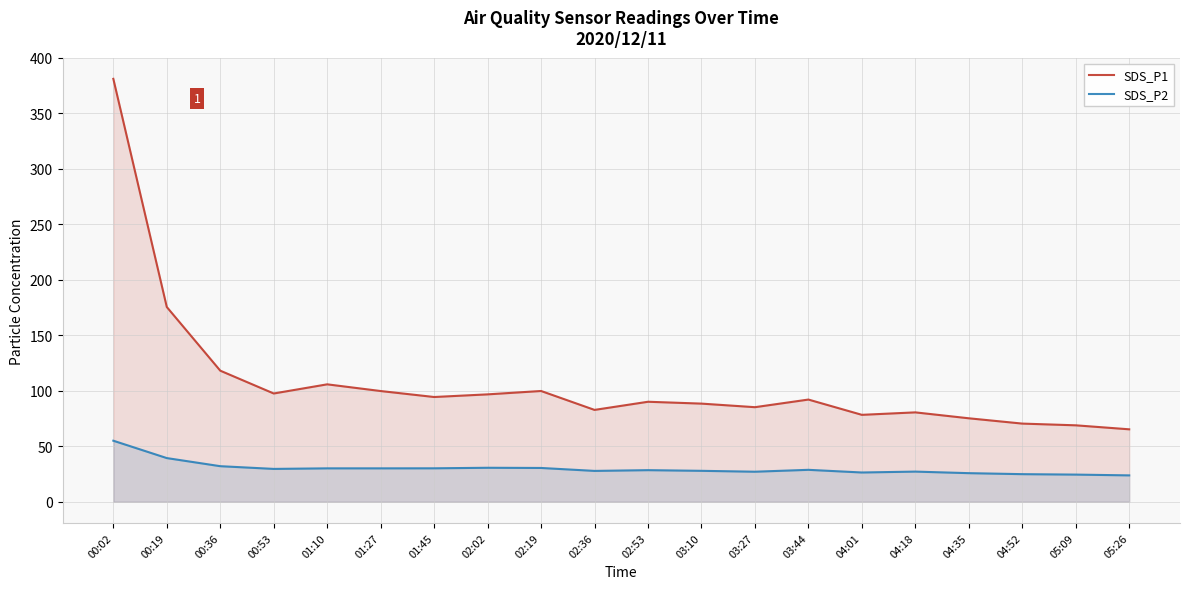

Where does the SDS_P1 series first go above 92?

00:02